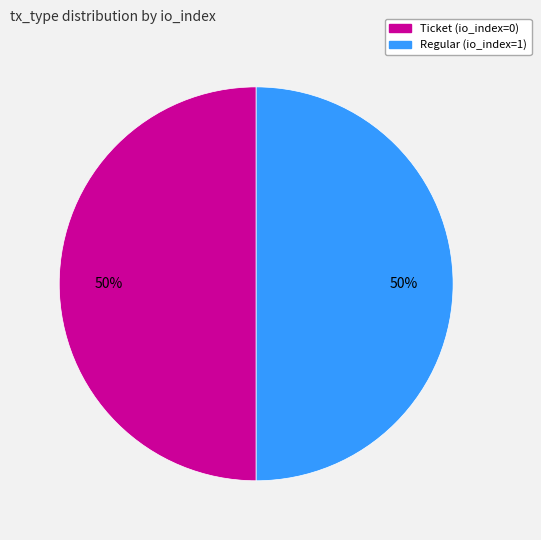

To the nearest percent, what percentage of the pie is Regular?

50%